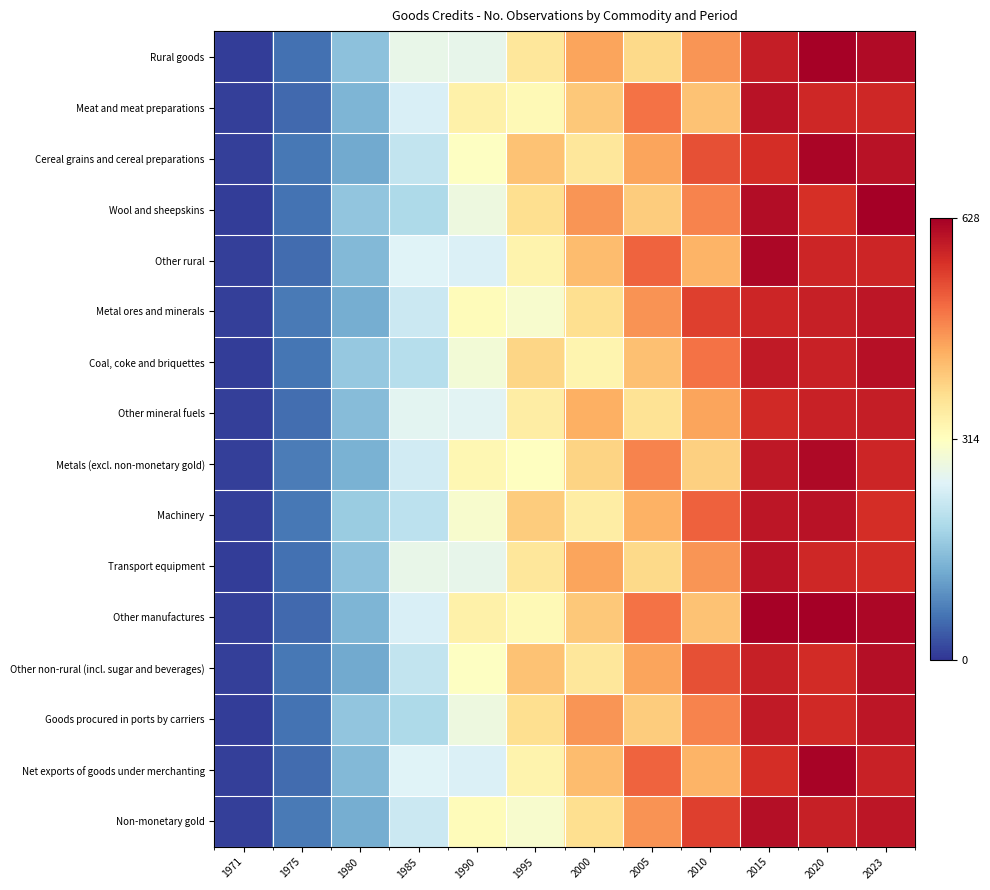

Reading left to right, extract all data points from this chart.

Rural goods: 1971=8.8	1975=59.5	1980=154.7	1985=268.0	1990=267.3	1995=363.0	2000=448.6	2005=385.1	2010=463.5	2015=588.7	2020=624.9	2023=611.2
Meat and meat preparations: 1971=11.4	1975=52.8	1980=138.9	1985=243.2	1990=341.1	1995=324.6	2000=405.7	2005=495.9	2010=412.6	2015=602.8	2020=575.0	2023=575.0
Cereal grains and cereal preparations: 1971=10.3	1975=68.6	1980=123.1	1985=218.3	1990=309.5	1995=414.2	2000=362.7	2005=448.4	2010=531.3	2015=568.8	2020=619.6	2023=603.0
Wool and sheepskins: 1971=9.2	1975=61.8	1980=160.0	1985=193.4	1990=277.8	1995=375.8	2000=463.0	2005=400.9	2010=480.4	2015=609.7	2020=566.5	2023=626.1
Other rural: 1971=11.8	1975=55.0	1980=144.2	1985=251.5	1990=246.2	1995=337.4	2000=420.0	2005=511.7	2010=429.6	2015=617.5	2020=578.5	2023=576.6
Metal ores and minerals: 1971=10.7	1975=70.8	1980=128.4	1985=226.6	1990=320.0	1995=298.9	2000=377.1	2005=464.2	2010=548.2	2015=576.7	2020=584.3	2023=598.2
Coal, coke and briquettes: 1971=9.5	1975=64.1	1980=165.3	1985=201.7	1990=288.4	1995=388.6	2000=334.1	2005=416.7	2010=497.4	2015=592.3	2020=583.5	2023=603.6
Other mineral fuels: 1971=12.2	1975=57.3	1980=149.5	1985=259.7	1990=256.7	1995=350.2	2000=434.3	2005=369.3	2010=446.5	2015=574.0	2020=583.5	2023=588.2
Metals (excl. non-monetary gold): 1971=11.1	1975=73.1	1980=133.6	1985=234.9	1990=330.6	1995=311.7	2000=391.4	2005=480.0	2010=395.6	2015=593.8	2020=614.5	2023=577.7
Machinery: 1971=9.9	1975=66.3	1980=170.6	1985=210.0	1990=298.9	1995=401.4	2000=348.4	2005=432.6	2010=514.3	2015=597.5	2020=602.4	2023=568.1
Transport equipment: 1971=8.8	1975=59.5	1980=154.7	1985=268.0	1990=267.3	1995=363.0	2000=448.6	2005=385.1	2010=463.5	2015=603.4	2020=575.9	2023=569.3
Other manufactures: 1971=11.4	1975=52.8	1980=138.9	1985=243.2	1990=341.1	1995=324.6	2000=405.7	2005=495.9	2010=412.6	2015=624.8	2020=625.8	2023=616.0
Other non-rural (incl. sugar and beverages): 1971=10.3	1975=68.6	1980=123.1	1985=218.3	1990=309.5	1995=414.2	2000=362.7	2005=448.4	2010=531.3	2015=584.3	2020=571.3	2023=608.2
Goods procured in ports by carriers: 1971=9.2	1975=61.8	1980=160.0	1985=193.4	1990=277.8	1995=375.8	2000=463.0	2005=400.9	2010=480.4	2015=592.8	2020=572.9	2023=596.3
Net exports of goods under merchanting: 1971=11.8	1975=55.0	1980=144.2	1985=251.5	1990=246.2	1995=337.4	2000=420.0	2005=511.7	2010=429.6	2015=567.4	2020=622.3	2023=581.5
Non-monetary gold: 1971=10.7	1975=70.8	1980=128.4	1985=226.6	1990=320.0	1995=298.9	2000=377.1	2005=464.2	2010=548.2	2015=606.8	2020=584.8	2023=597.9